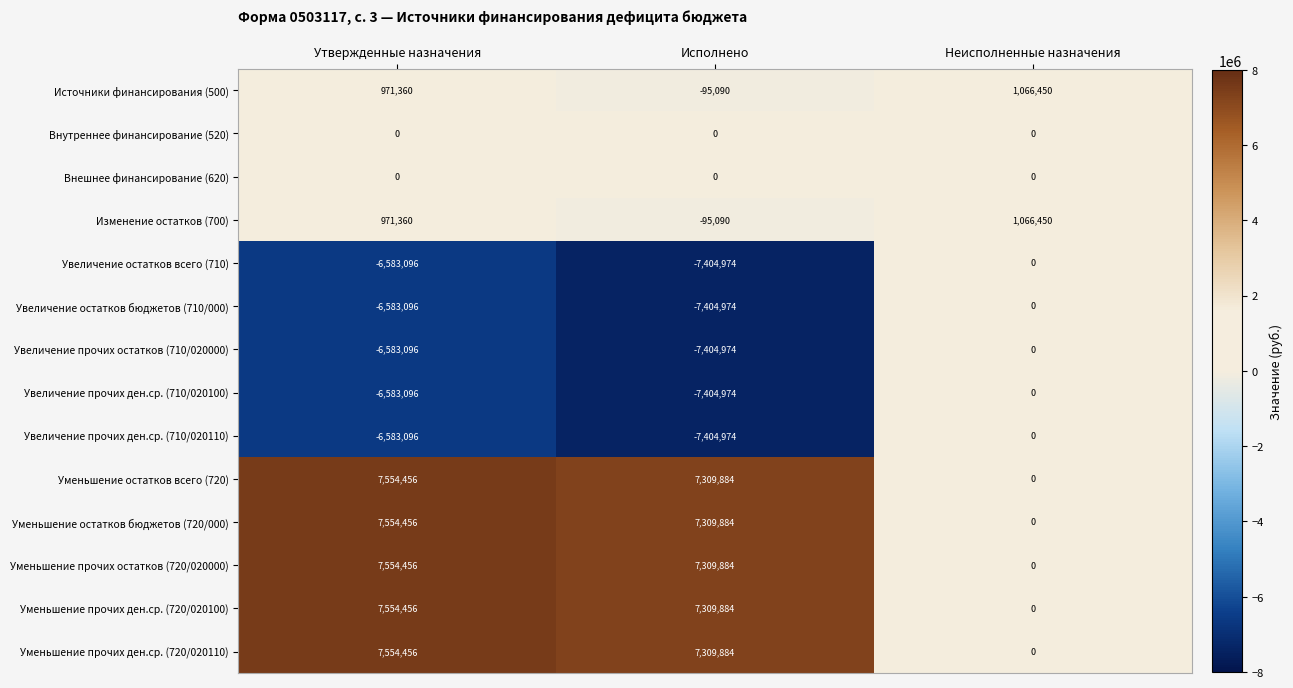

Is the value of Внешнее финансирование (620) at Исполнено greater than the value of Увеличение остатков бюджетов (710/000) at Утвержденные назначения?

Yes